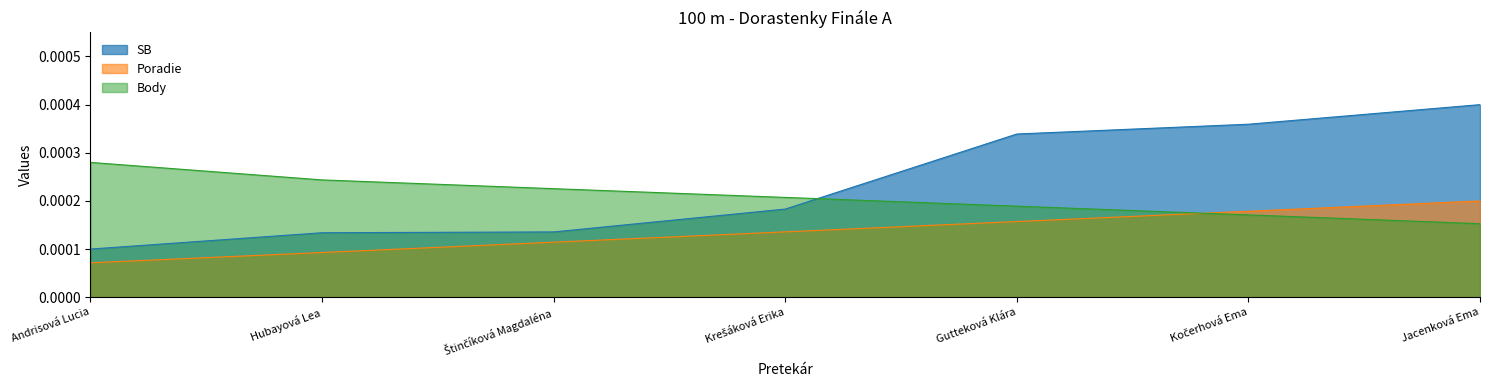

What is the label of the 7th point from the right?

Andrisová Lucia